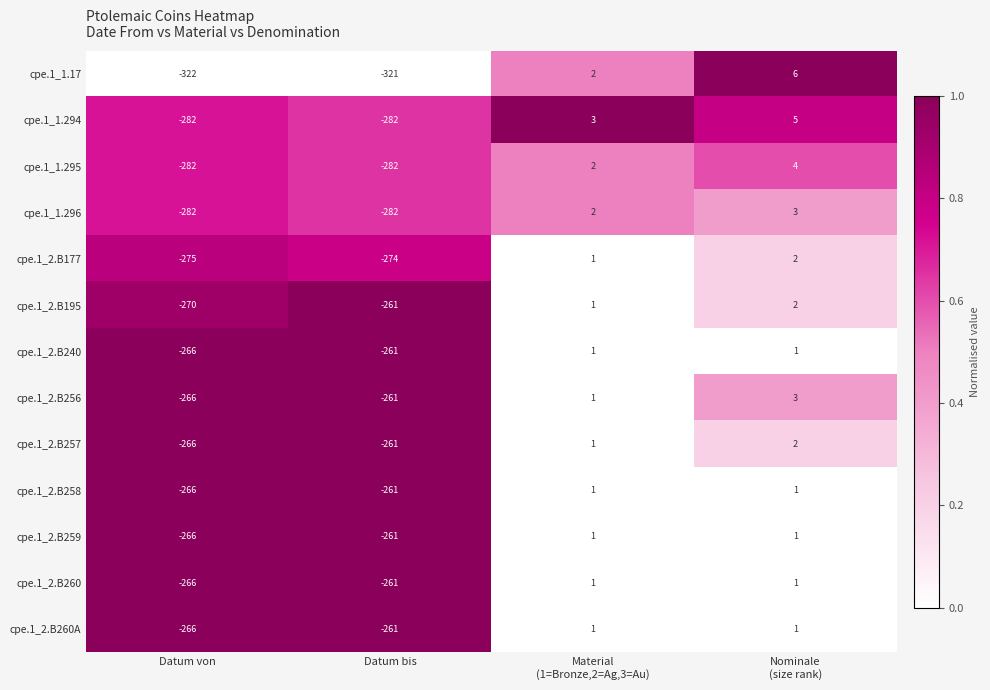

How many values in cpe.1_2.B195 are below zero?

2